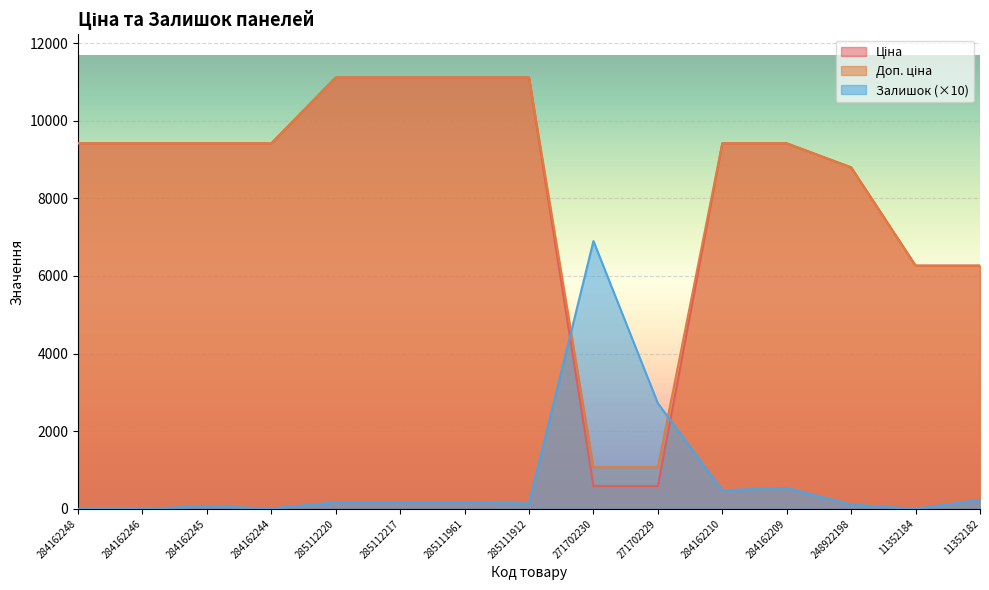

What position from the right is 285111912?

8